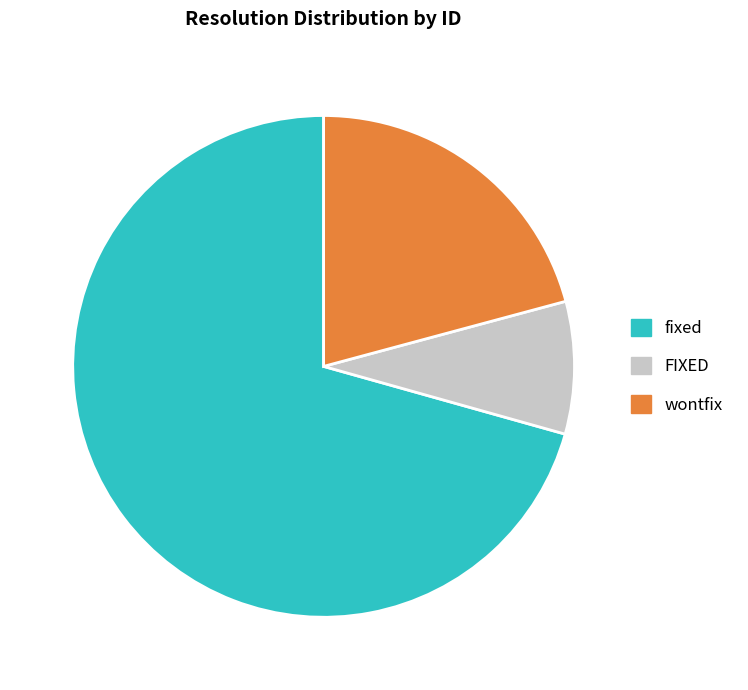

Do fixed and wontfix together represent more than half of the pie?

Yes